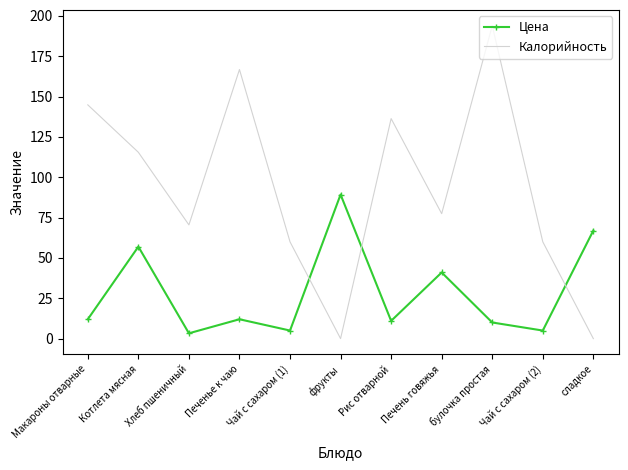

What is the difference between the highest and lowest values at Хлеб пшеничный?

67.2